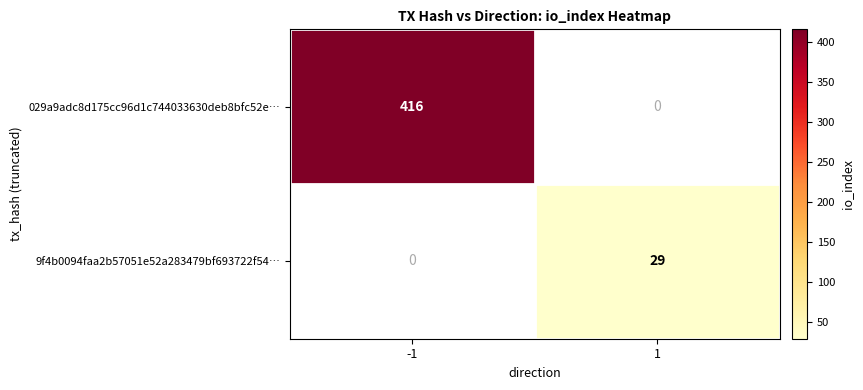

Is the value of 029a9adc8d175cc96d1c744033630deb8bfc52e… at -1 greater than the value of 9f4b0094faa2b57051e52a283479bf693722f54… at 1?

Yes